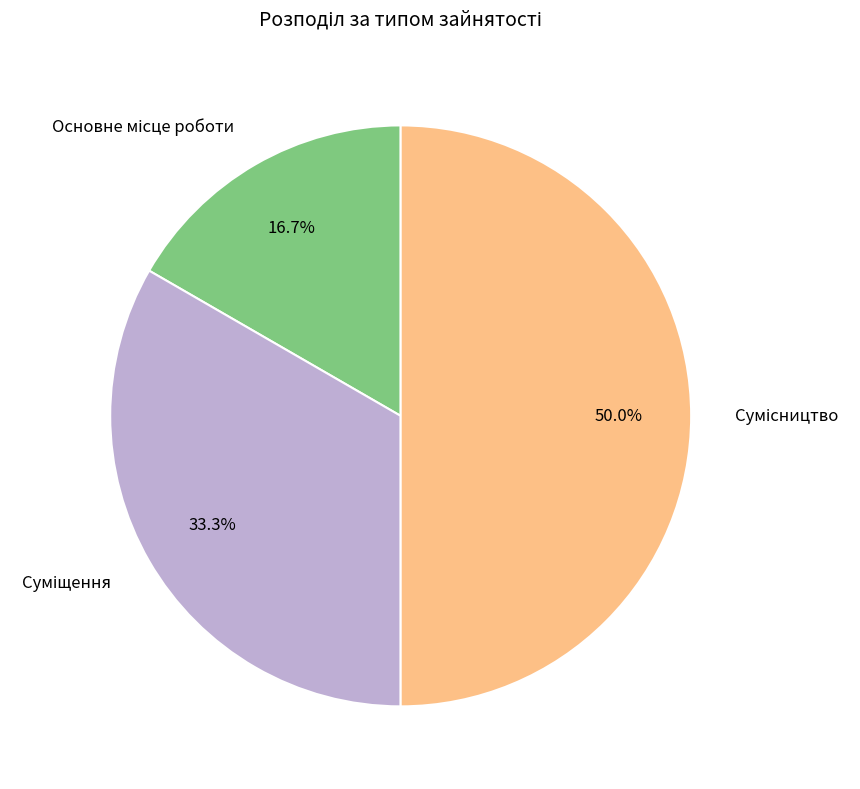

Does Основне місце роботи account for over 50% of the chart?

No